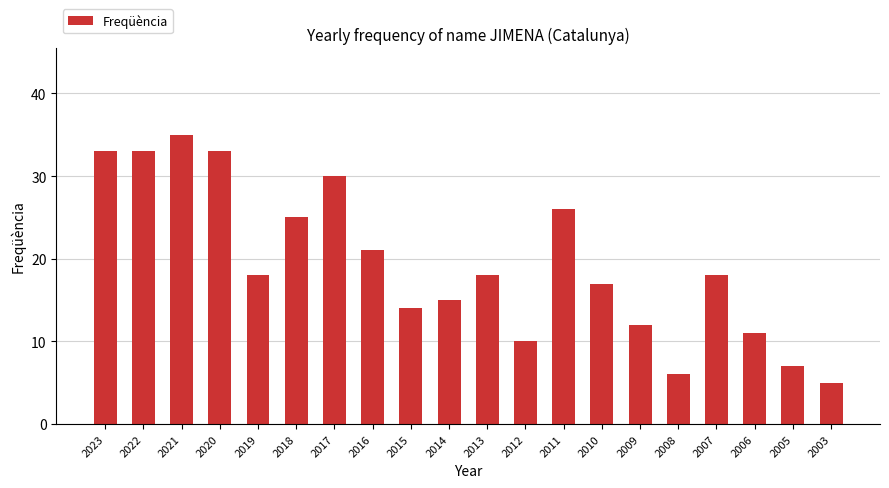

The value at 2022 is 22. True or false?

False